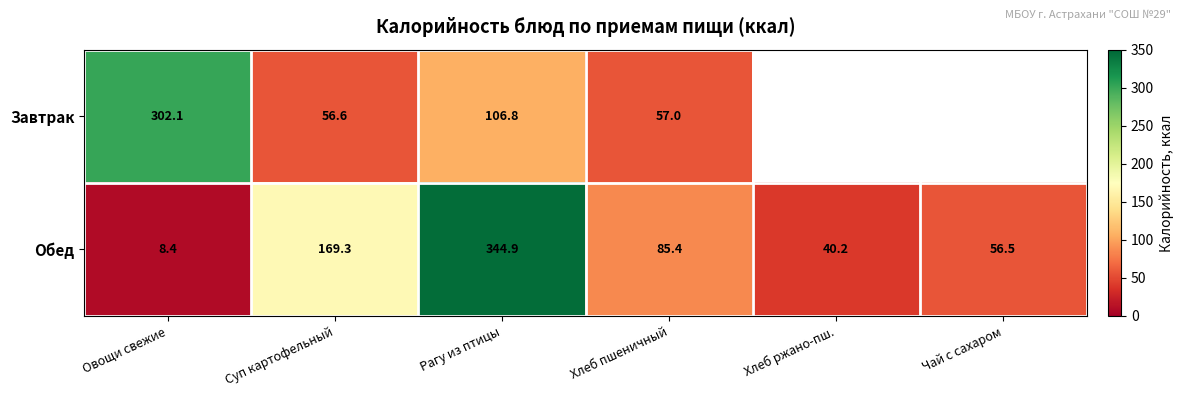

At which label does Обед reach its peak?

Рагу из птицы